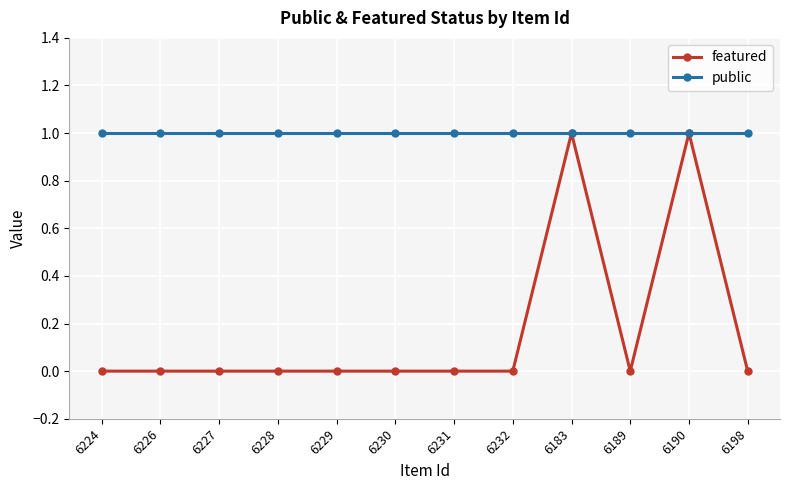

What is the highest value of the public series?

1